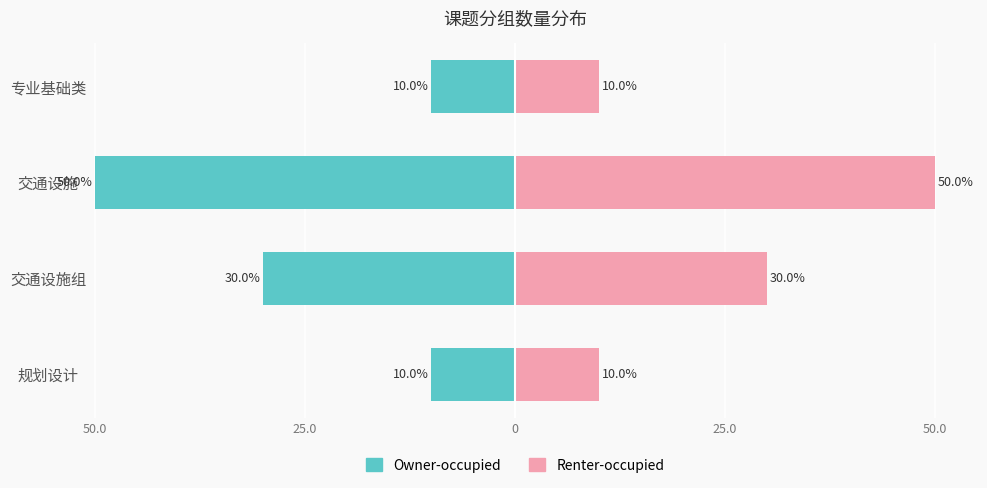

List the series in order of their overall mean, highest first.

Renter-occupied, Owner-occupied